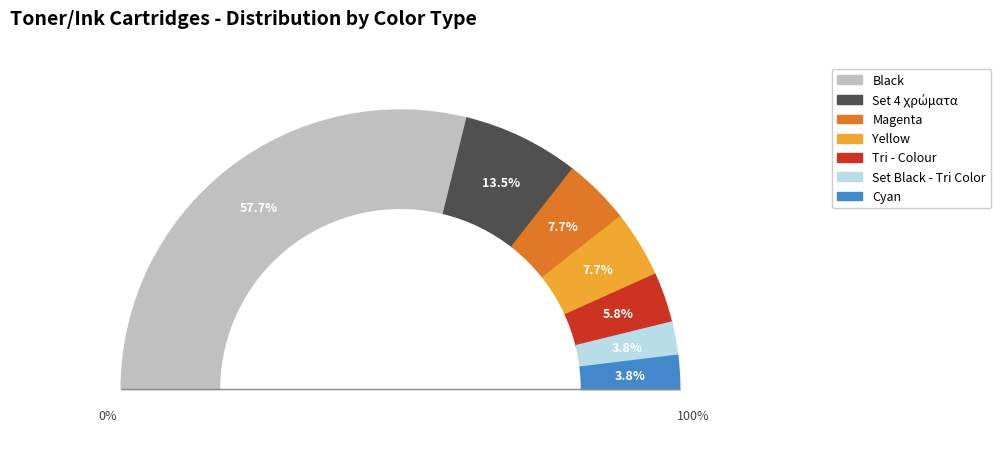

Approximately how many times larger is the value at Black compared to Tri - Colour?

10.0